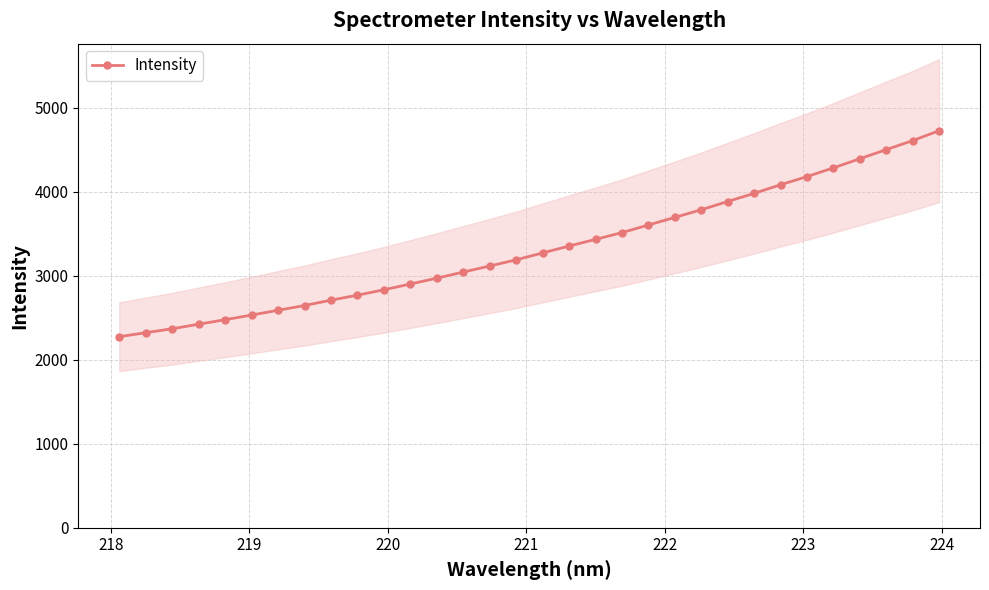

What is the minimum value for Intensity?

2273.7